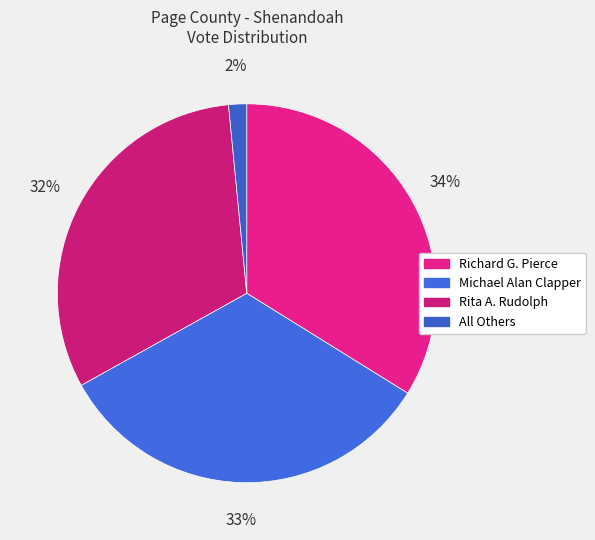

What is the smallest slice in the pie chart?

All Others